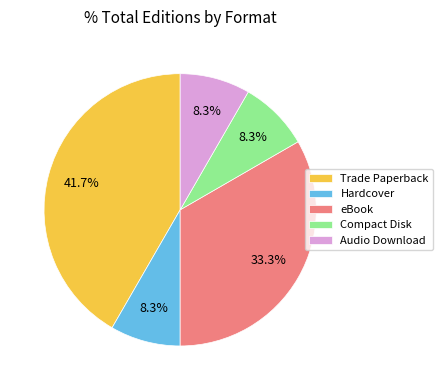

Is eBook the majority of the pie?

No